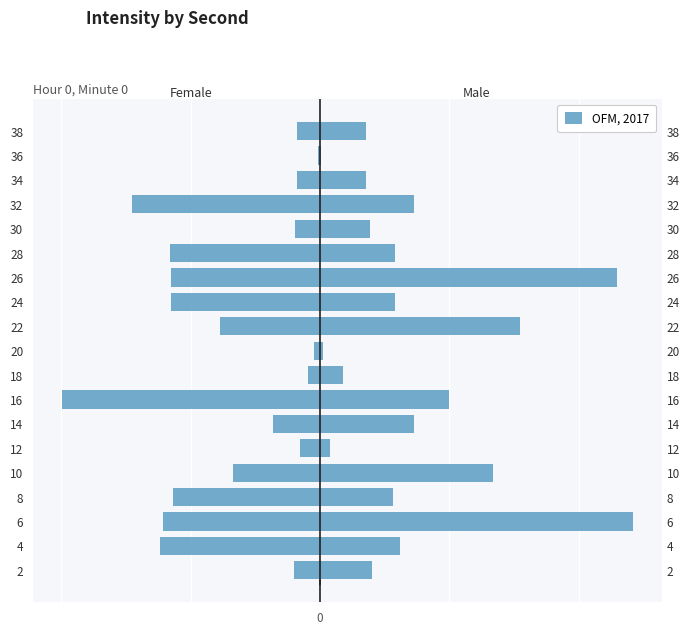

What is the sum of all values?

-13.3